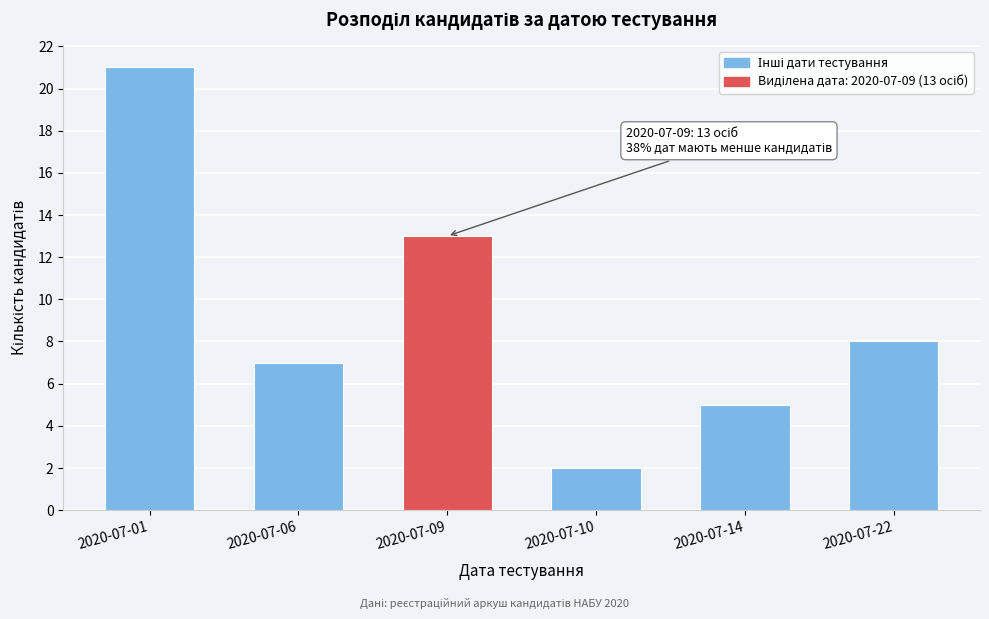

Reading left to right, transcribe all the data shown in this chart.

2020-07-01=21	2020-07-06=7	2020-07-09=13	2020-07-10=2	2020-07-14=5	2020-07-22=8